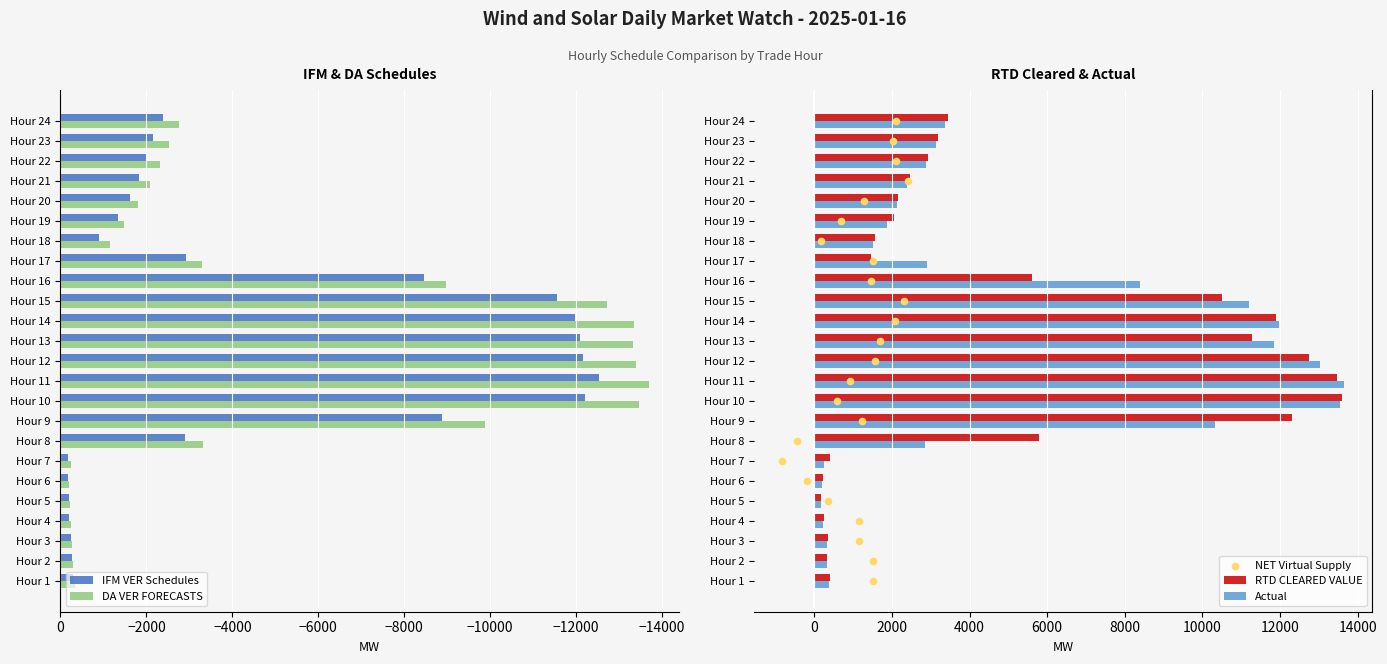

Which series reaches the minimum Y coordinate?

DA VER FORECASTS